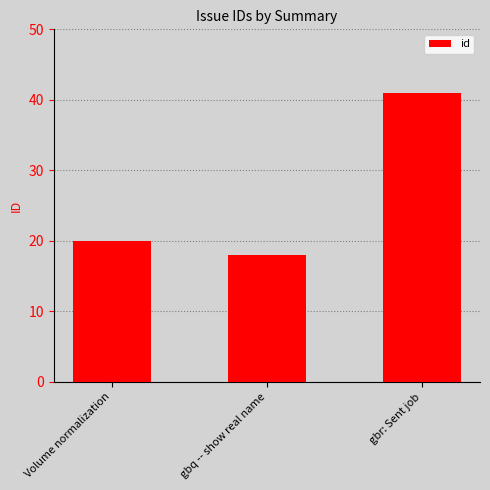

What is the approximate value at Volume normalization, to the nearest 5?

20